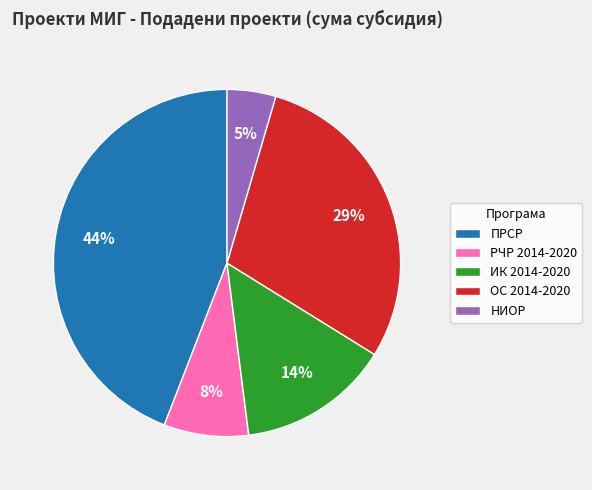

Count the number of slices in the pie.

5